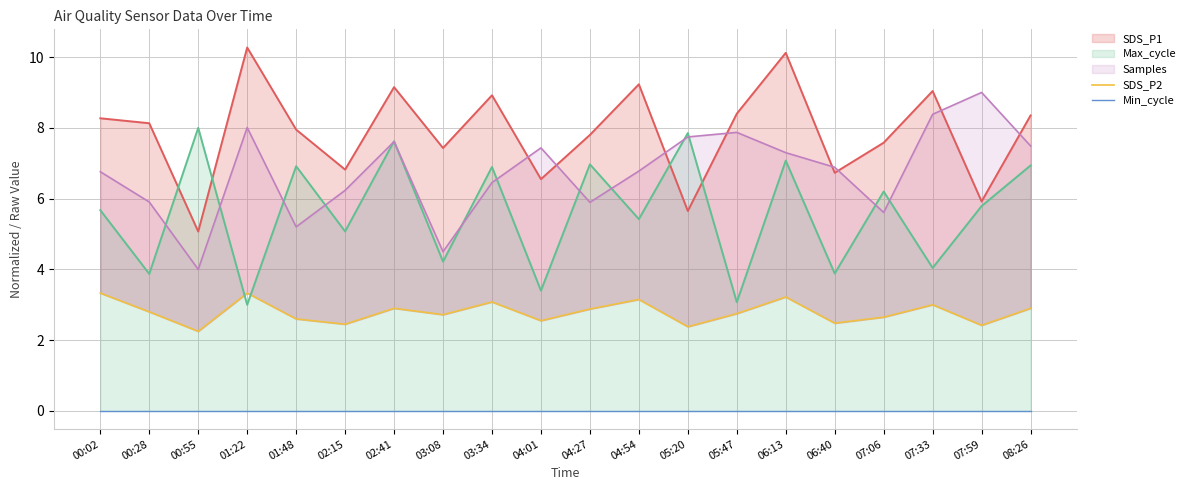

Reading left to right, what are all the values shown in this chart?

SDS_P2: 00:02=3.3	00:28=2.8	00:55=2.2	01:22=3.3	01:48=2.6	02:15=2.5	02:41=2.9	03:08=2.7	03:34=3.1	04:01=2.5	04:27=2.9	04:54=3.1	05:20=2.4	05:47=2.8	06:13=3.2	06:40=2.5	07:06=2.6	07:33=3.0	07:59=2.4	08:26=2.9
Min_cycle: 00:02=0.0	00:28=0.0	00:55=0.0	01:22=0.0	01:48=0.0	02:15=0.0	02:41=0.0	03:08=0.0	03:34=0.0	04:01=0.0	04:27=0.0	04:54=0.0	05:20=0.0	05:47=0.0	06:13=0.0	06:40=0.0	07:06=0.0	07:33=0.0	07:59=0.0	08:26=0.0